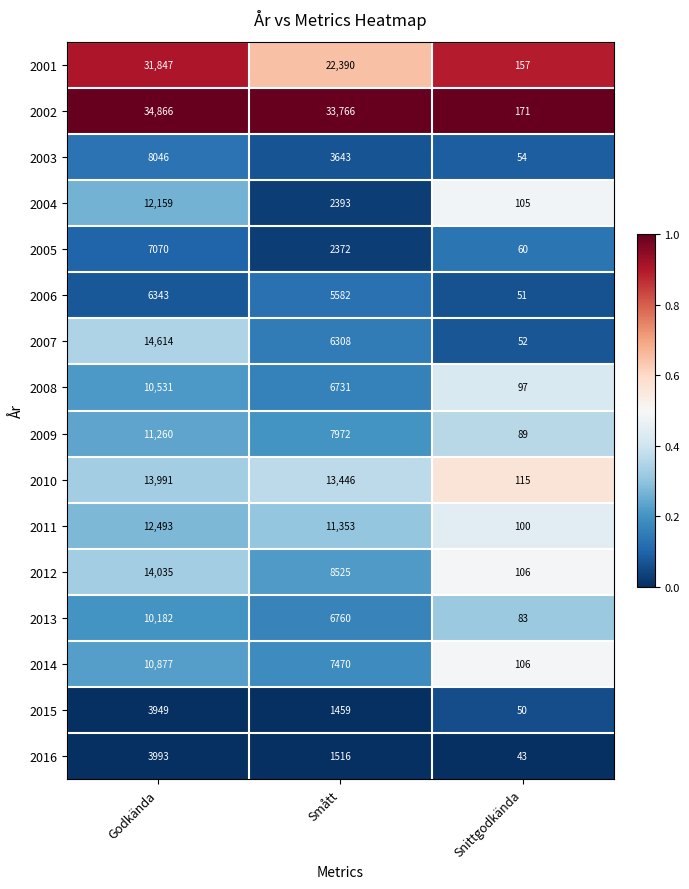

Rank the categories by 2013 value from highest to lowest.

Godkända, Smått, Snittgodkända